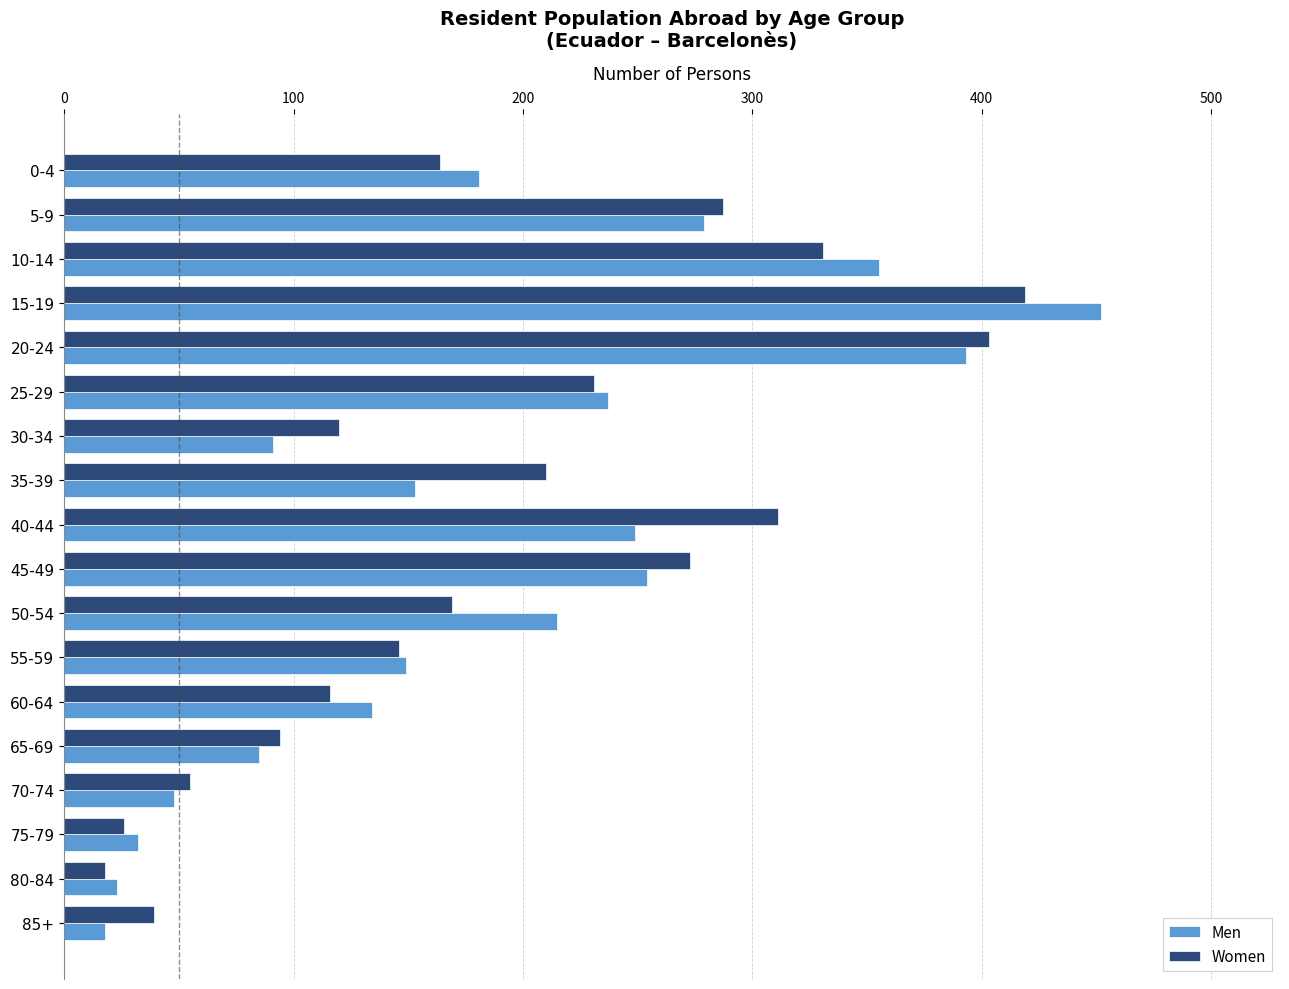

What is the sum of all Women values?

3412